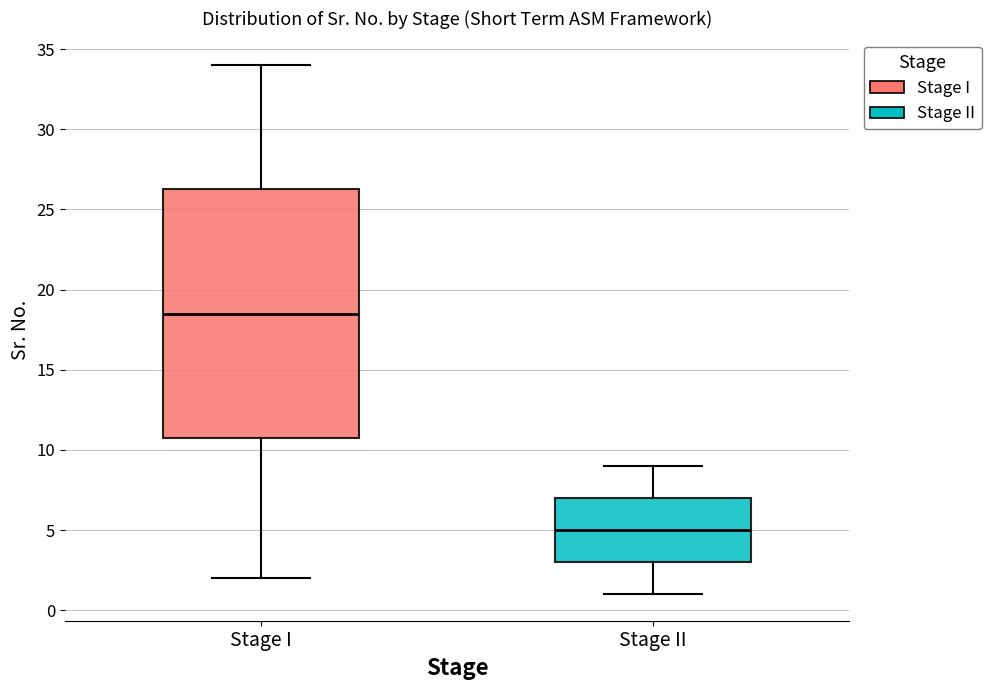

Reading left to right, transcribe this box plot: for each box, give where its median line is, the range the box spans, and where its two whiskers end, as read against the y-axis. The values are not printed on the chart, so give them approximately, as read against the axis.

Stage I: median 18.5, box 11.0 to 26.5, whiskers 2.0 to 34.0
Stage II: median 5.0, box 3.0 to 7.0, whiskers 1.0 to 9.0